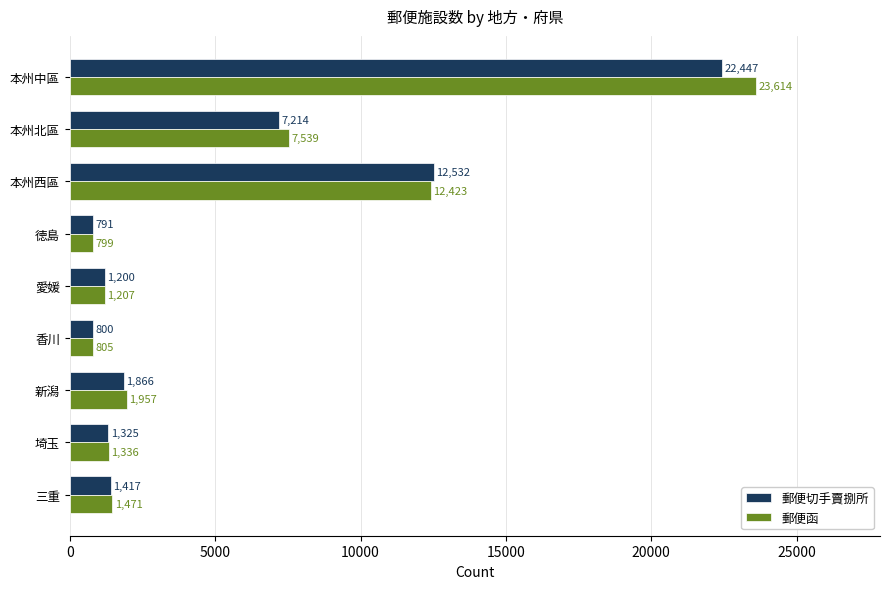

What are all the series names shown in the legend?

郵便切手賣捌所, 郵便函